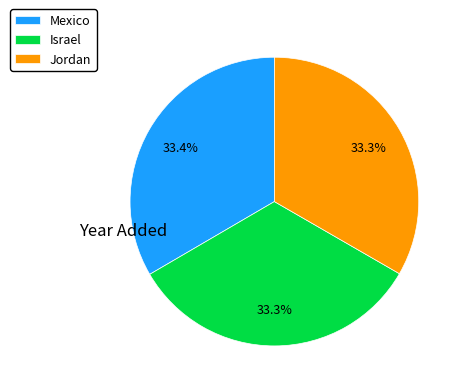

Is the sum of Mexico and Israel greater than half?

Yes